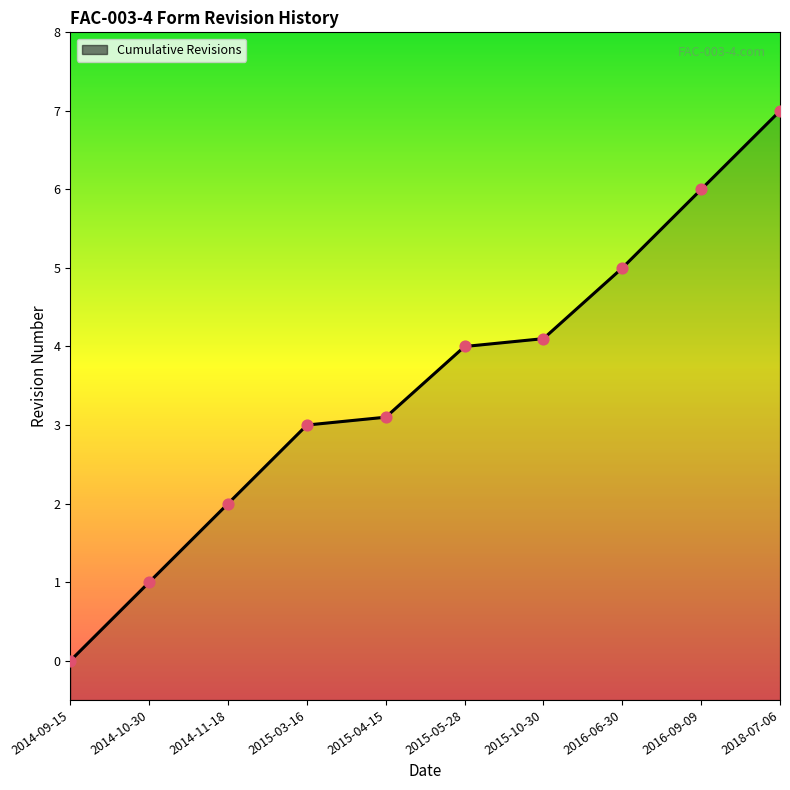

What is the change in value from 2015-10-30 to 2016-06-30?

+0.9